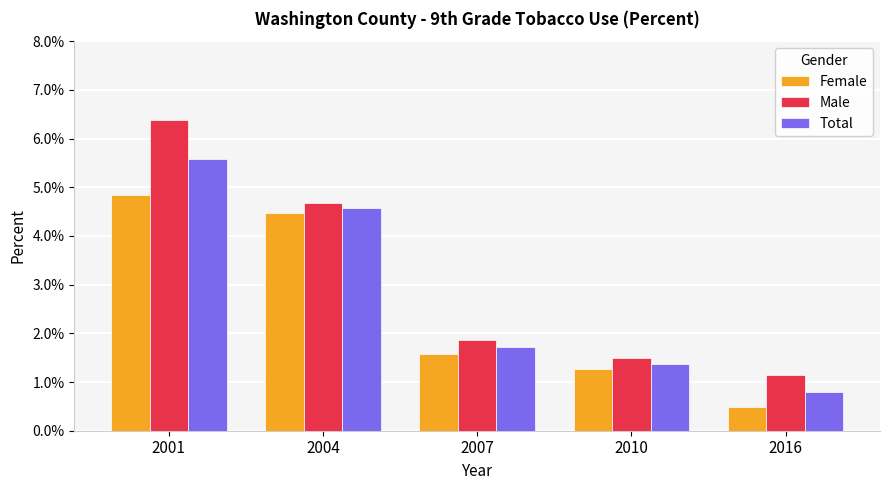

What are all the series names shown in the legend?

Female, Male, Total